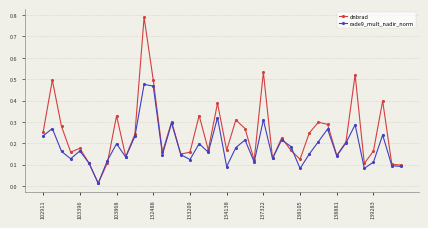

Which series has the largest total across all categories?

dnbrad